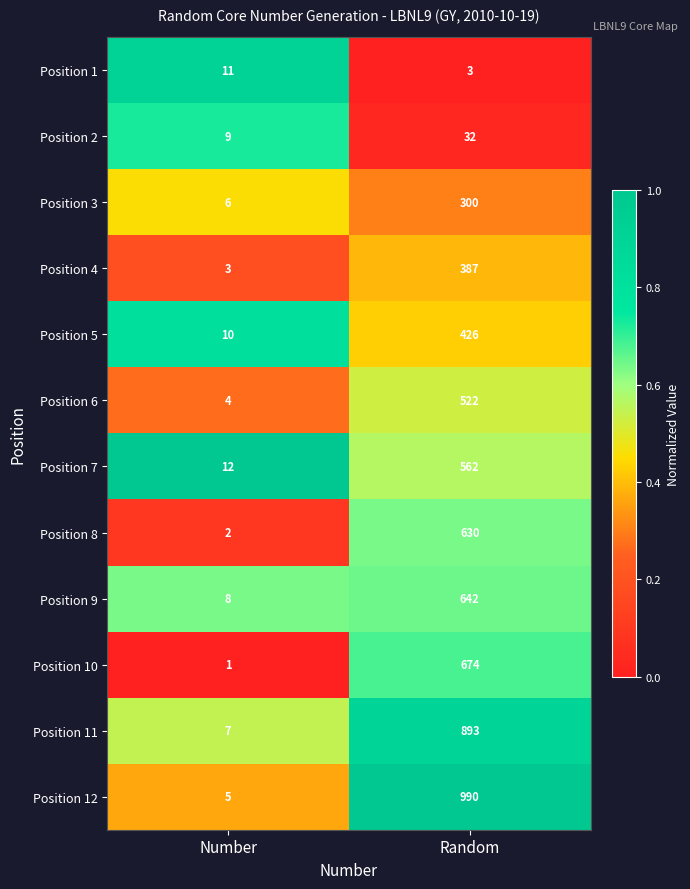

Is the value of Position 11 at Number greater than the value of Position 2 at Random?

No